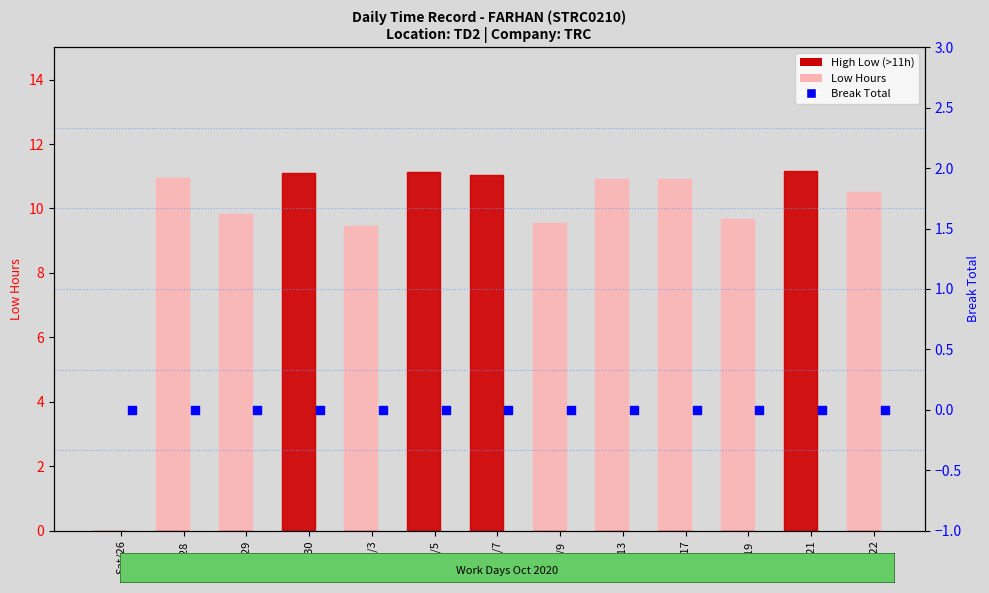

Which series contains the highest Y value?

Low (Hours)